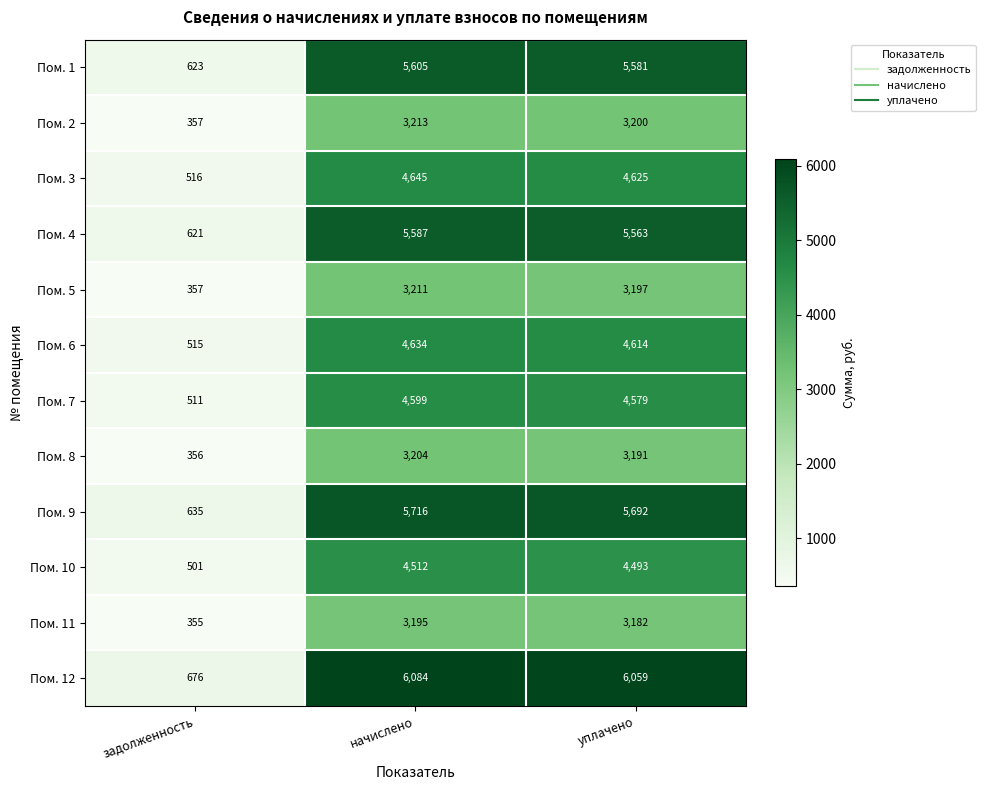

What is the difference between the maximum and minimum values in the Пом. 4 series?

4966